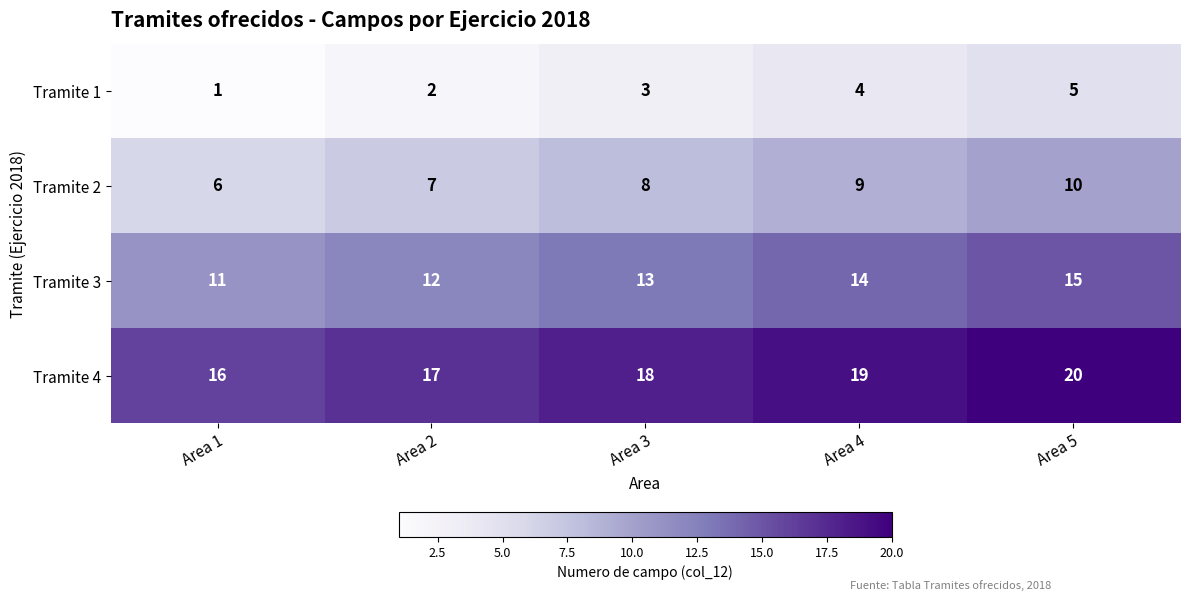

At Area 5, list the series in order from largest to smallest.

Tramite 4, Tramite 3, Tramite 2, Tramite 1